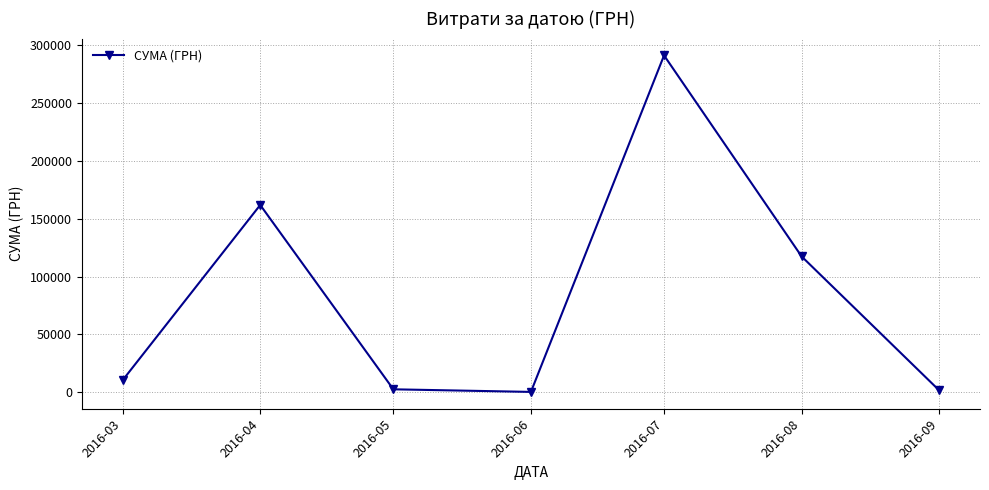

What is the value of the 6th point from the left?

117412.8